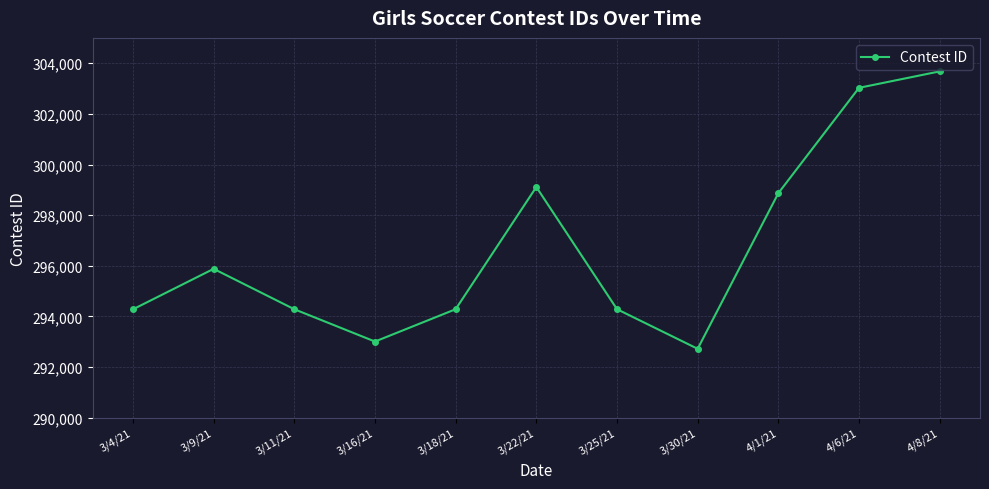

Between 4/1/21 and 3/18/21, which is larger?

4/1/21